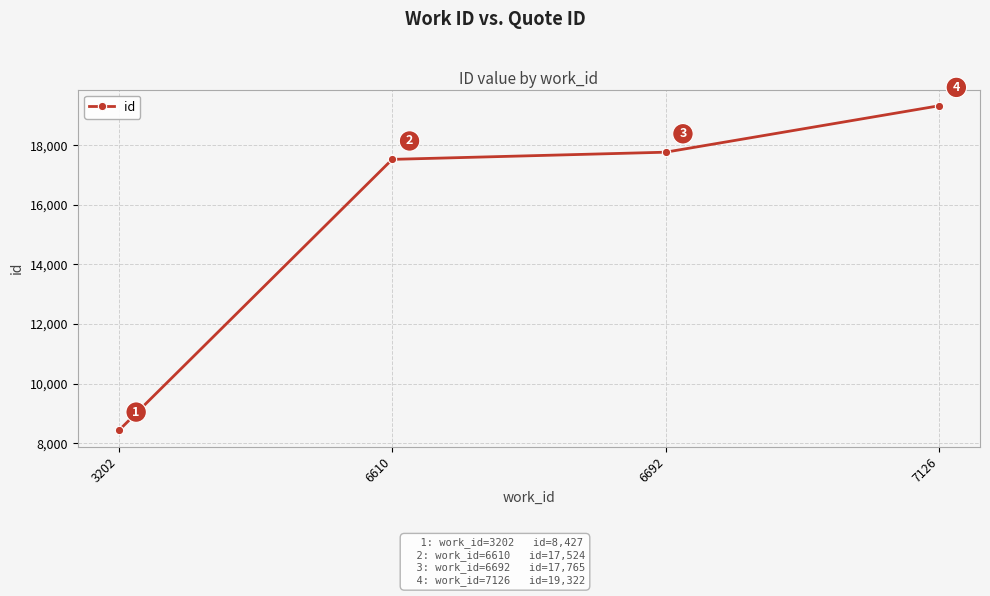

What is the change in value from 6610 to 6692?

+241